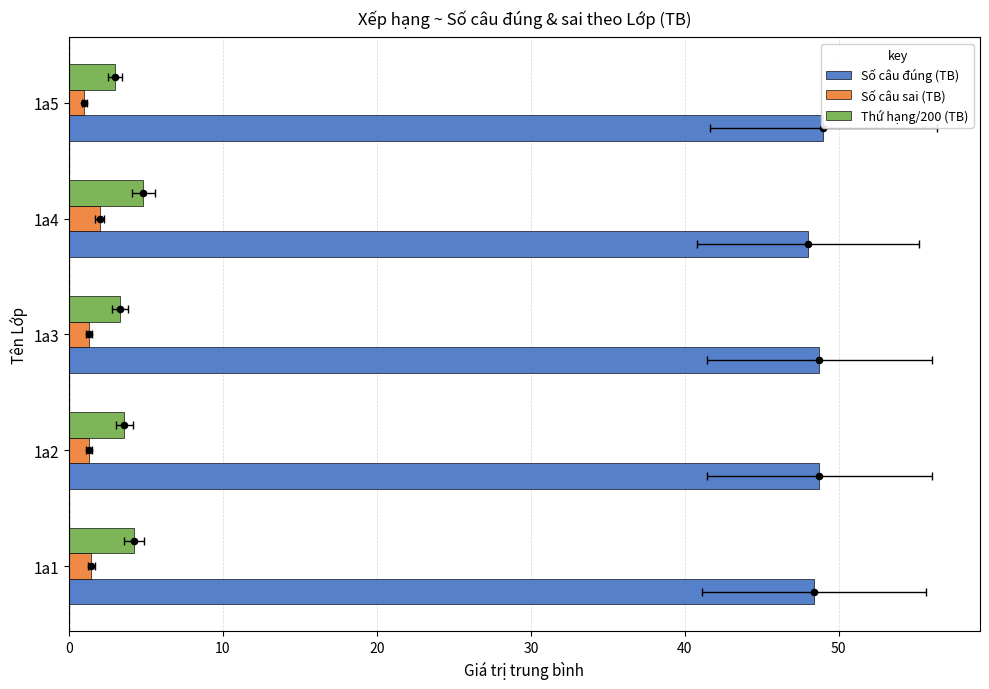

Which series reaches the minimum Y coordinate?

Số câu sai (TB)